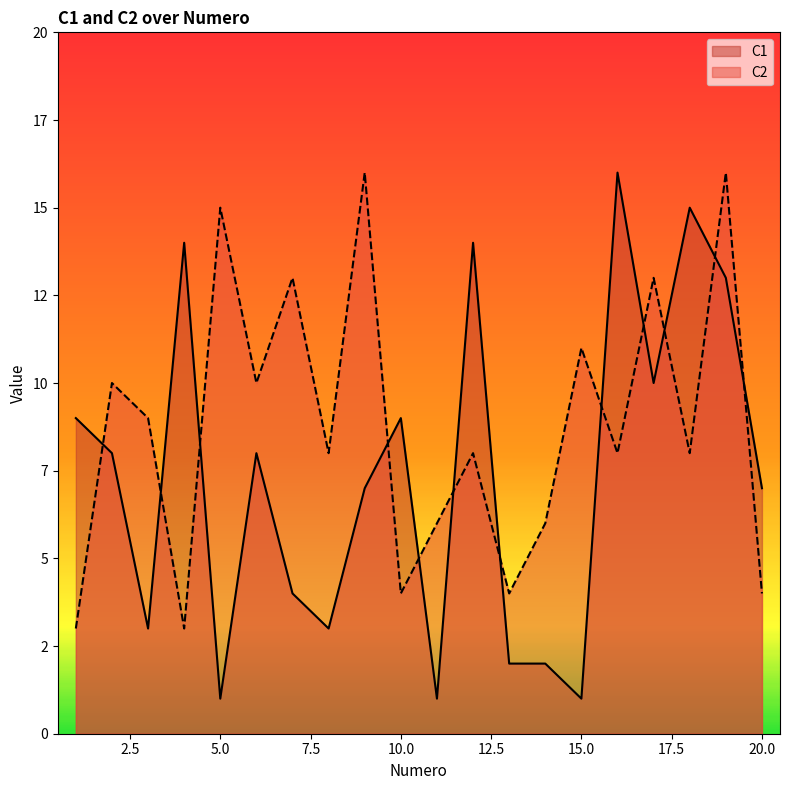

Where is the first local minimum for C2?

4